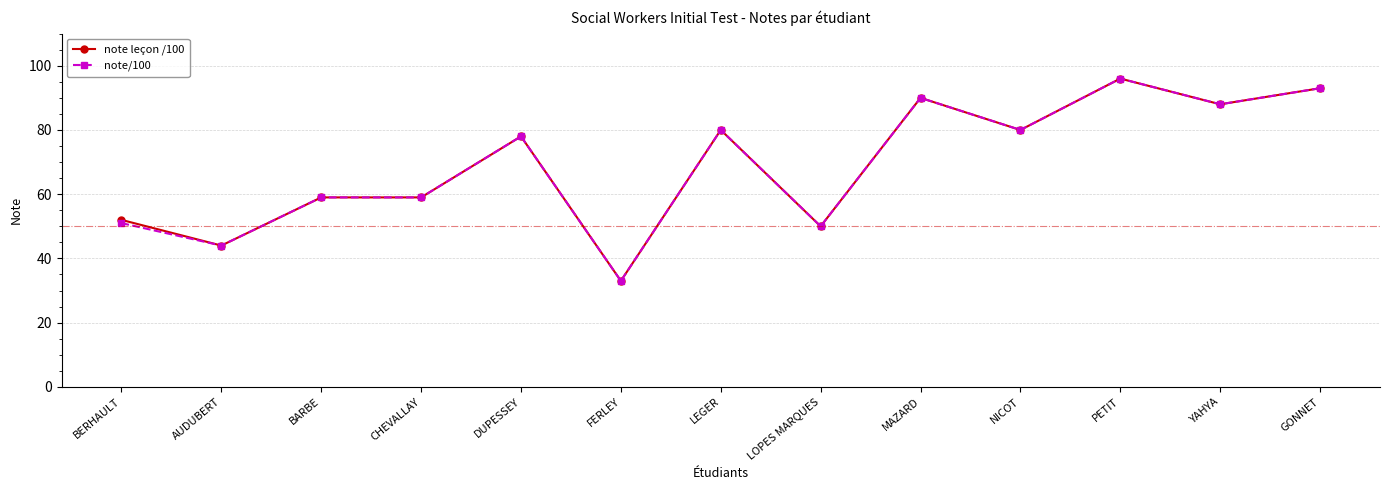

True or false: note/100 has a value of 78 at DUPESSEY.

True